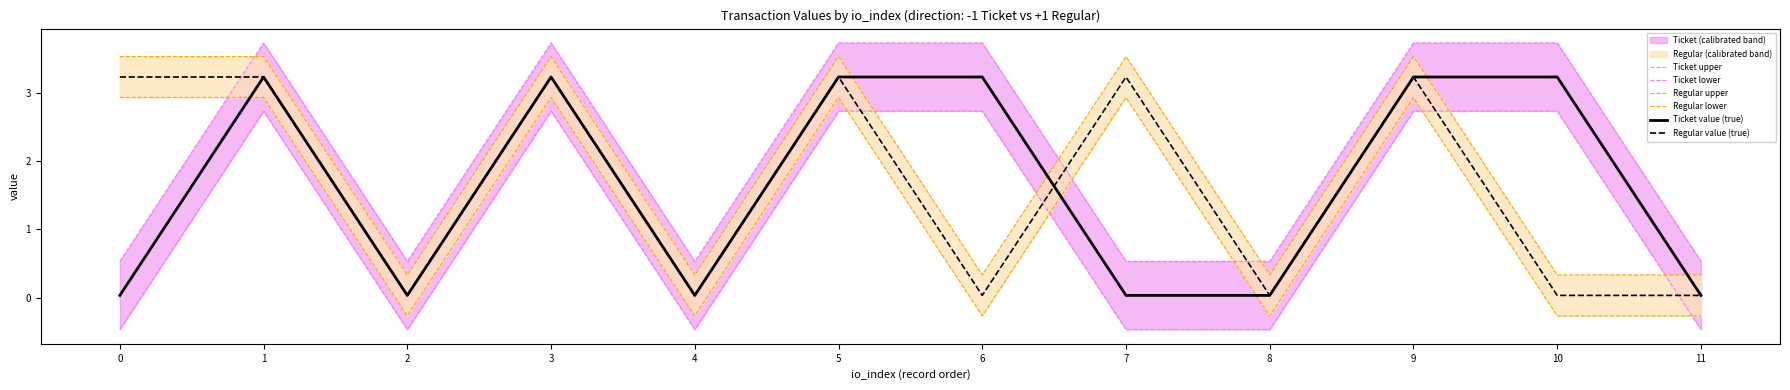

True or false: Ticket lower has a value of 2.7 at 10.

True